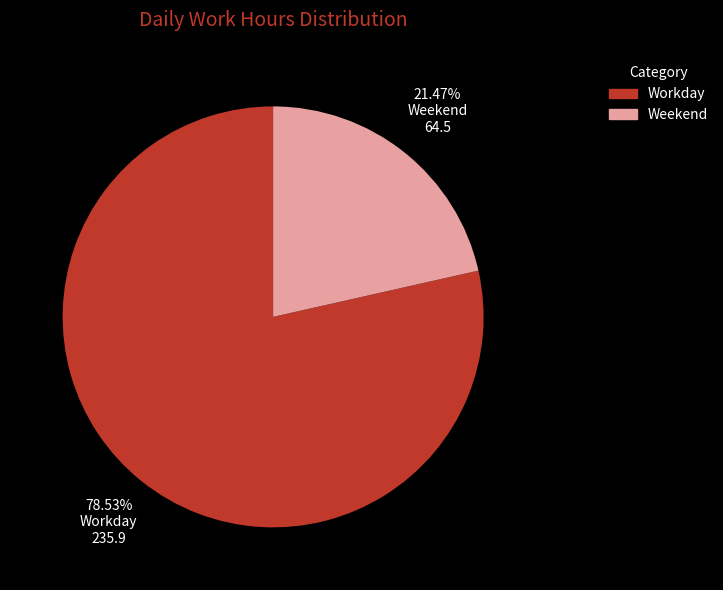

Is there a majority slice in this chart?

Yes